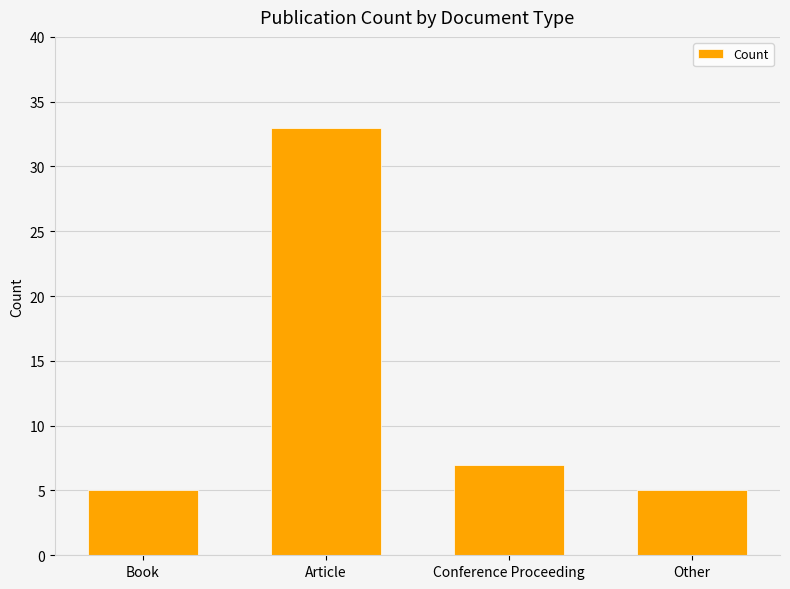

The value at Other is 5. True or false?

True